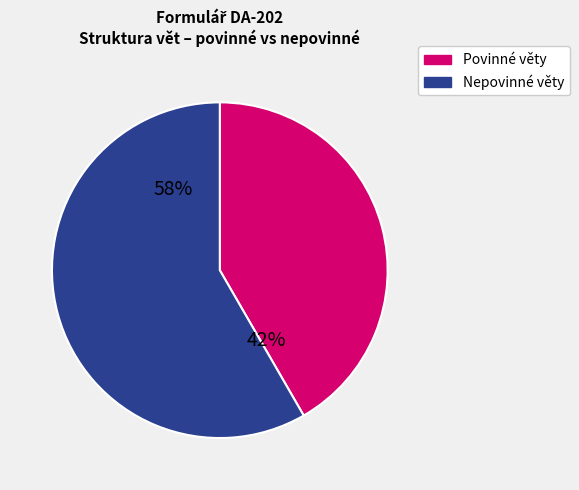

To the nearest percent, what is the average slice percentage?

50%